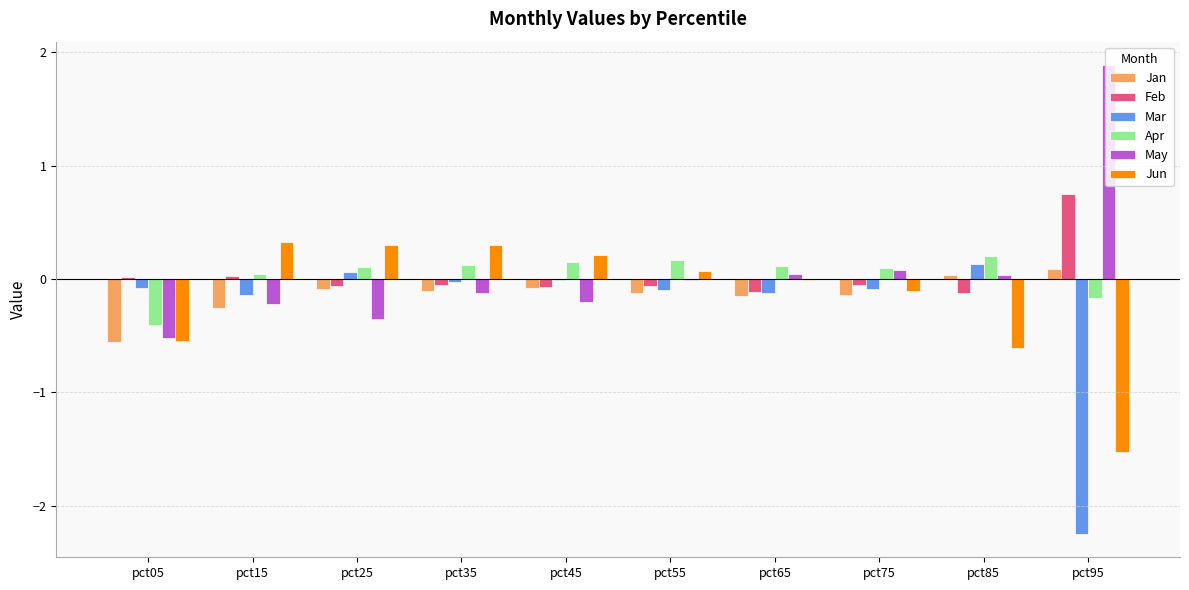

Is the value of Feb at pct95 greater than the value of Jun at pct65?

Yes